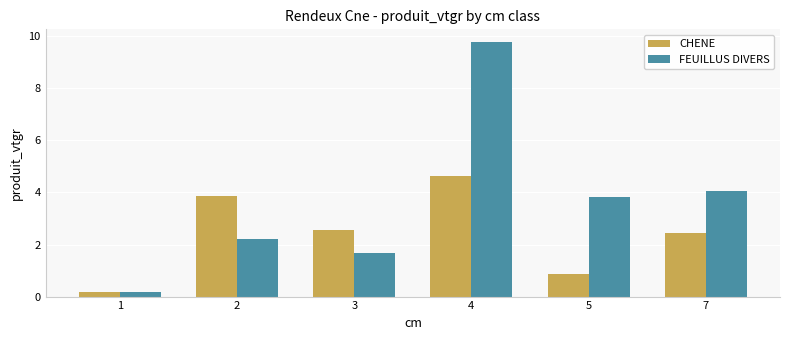

Where is FEUILLUS DIVERS nearest to the value 4?

7